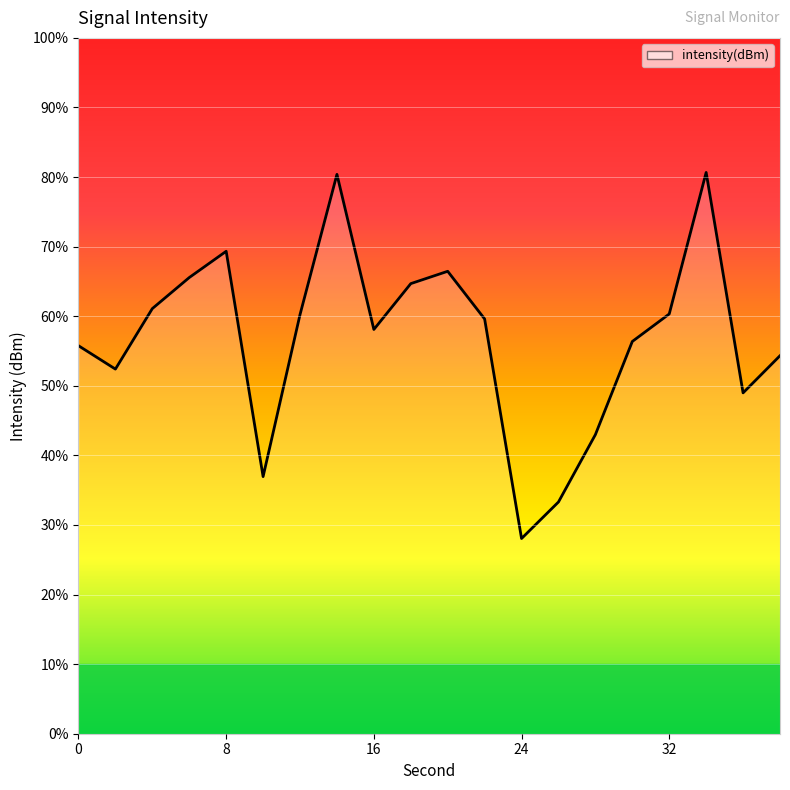

Reading right to left, transcribe all the data shown in this chart.

38=-131.4	36=-132.8	34=-124.8	32=-129.9	30=-130.9	28=-134.3	26=-136.7	24=-138.0	22=-130.1	20=-128.4	18=-128.8	16=-130.5	14=-124.9	12=-129.9	10=-135.8	8=-127.7	6=-128.6	4=-129.7	2=-131.9	0=-131.1